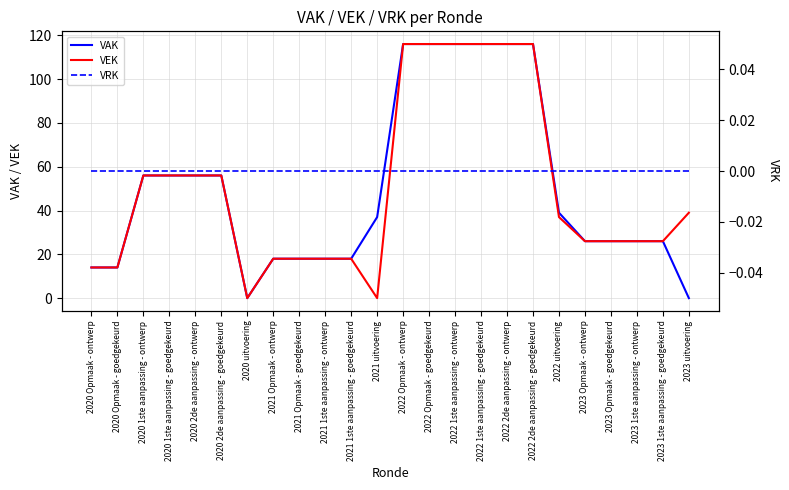

How many values in the VEK series exceed 37?

11